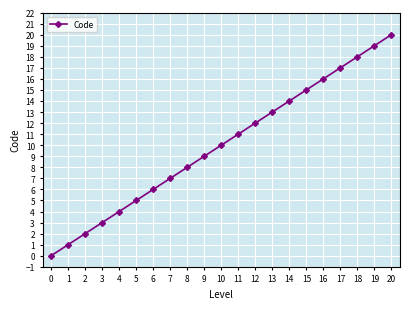

Where is the data nearest to the value 10?

10